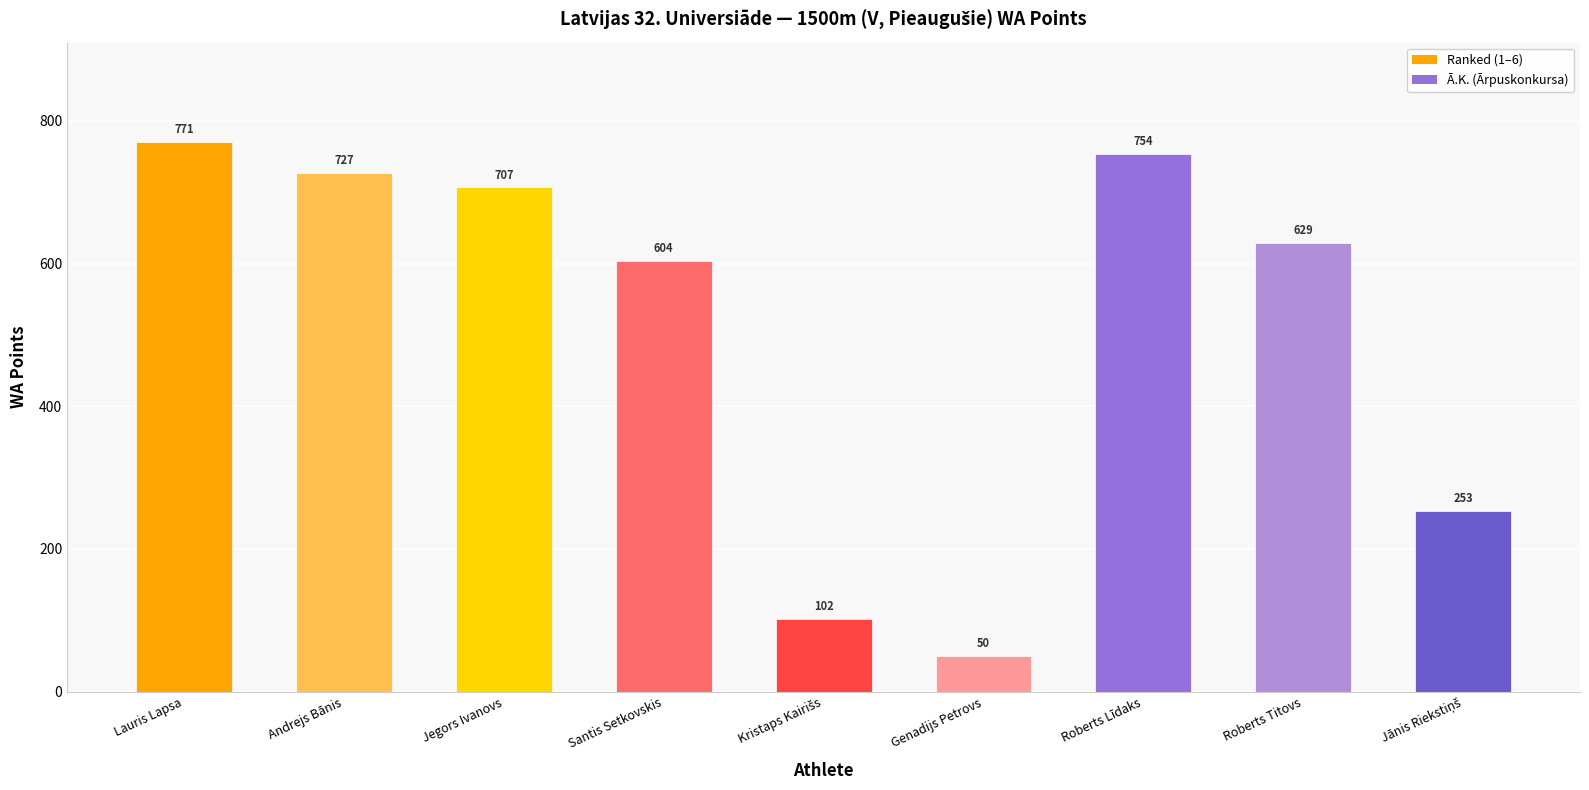

Are the bars horizontal?

No